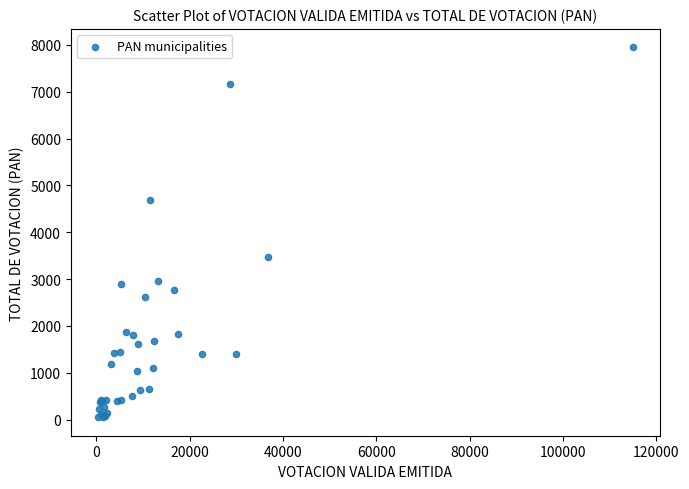

What Y value in the scatter plot is closest to 4000?

3463